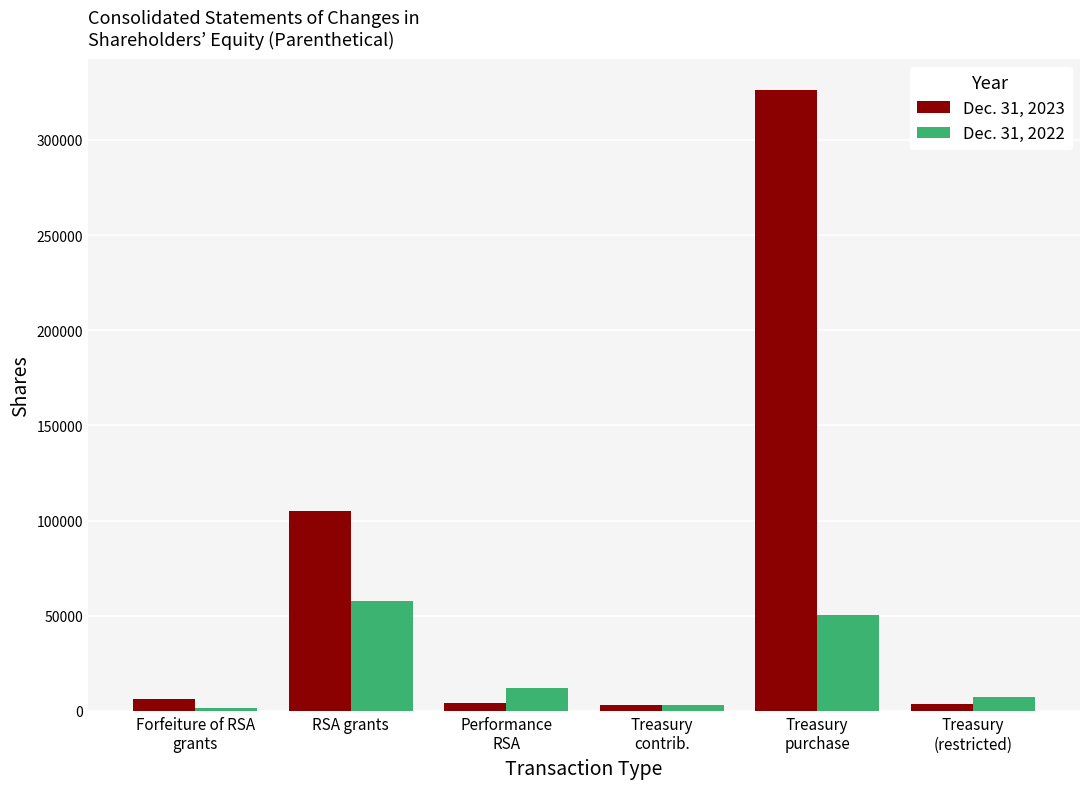

Which series has the largest total across all categories?

Dec. 31, 2023